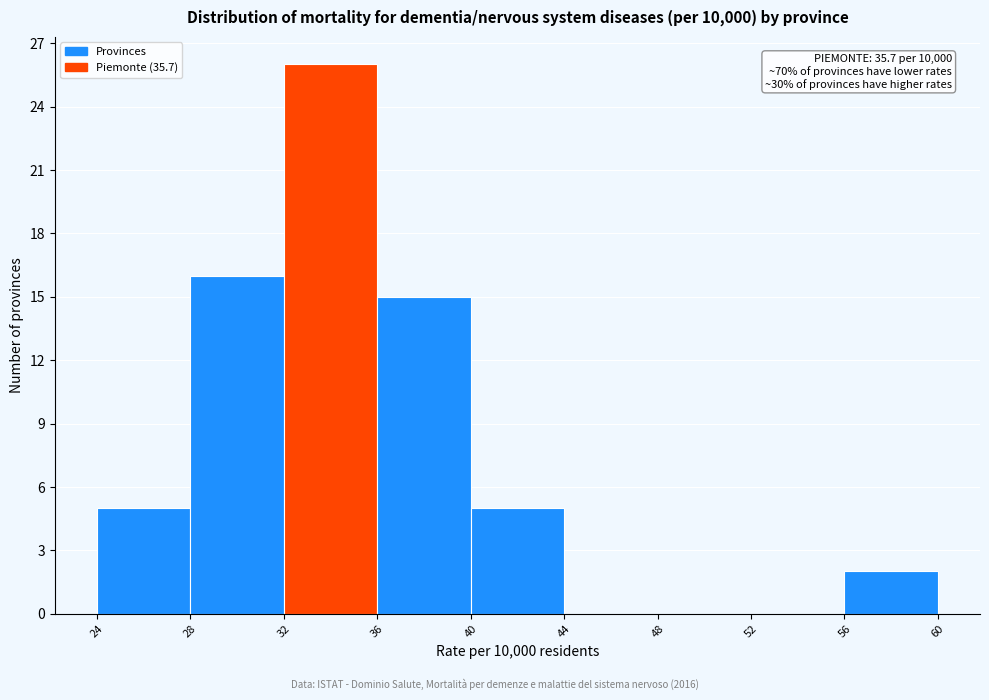

Which range on the x-axis has the tallest bar?

32 to 36